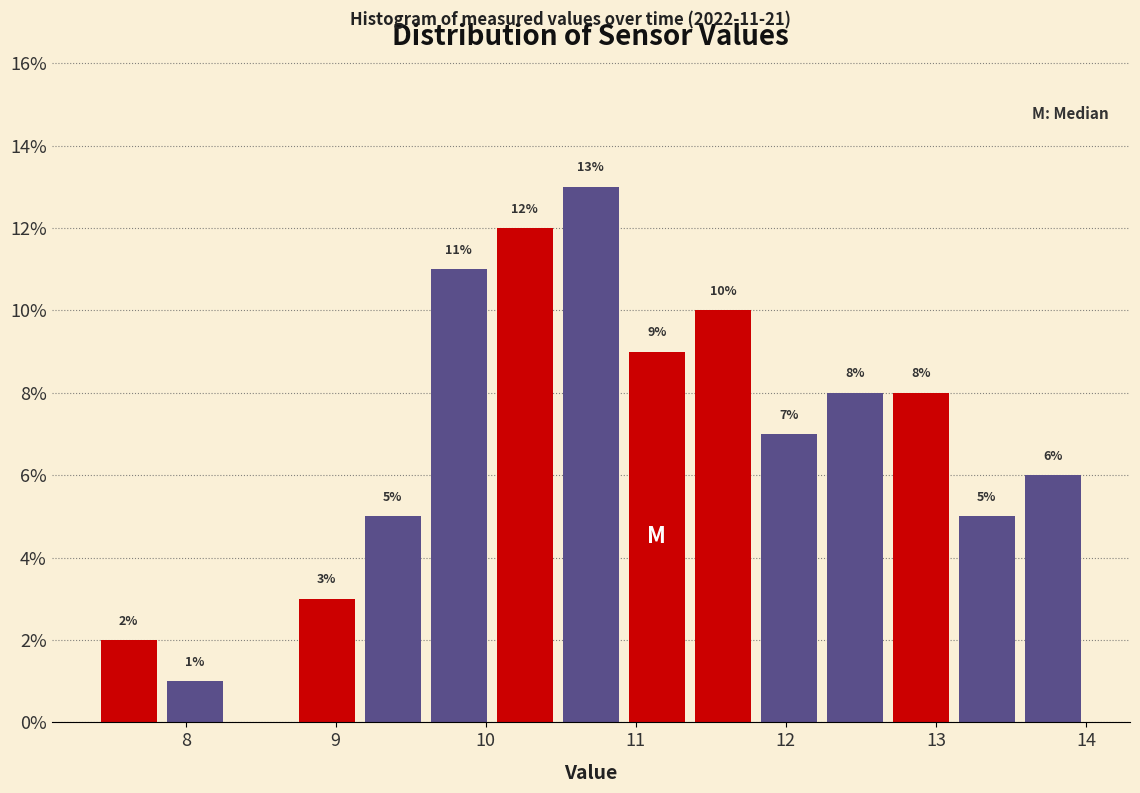

Over which range of the x-axis is the bar tallest?

10.48 to 10.92